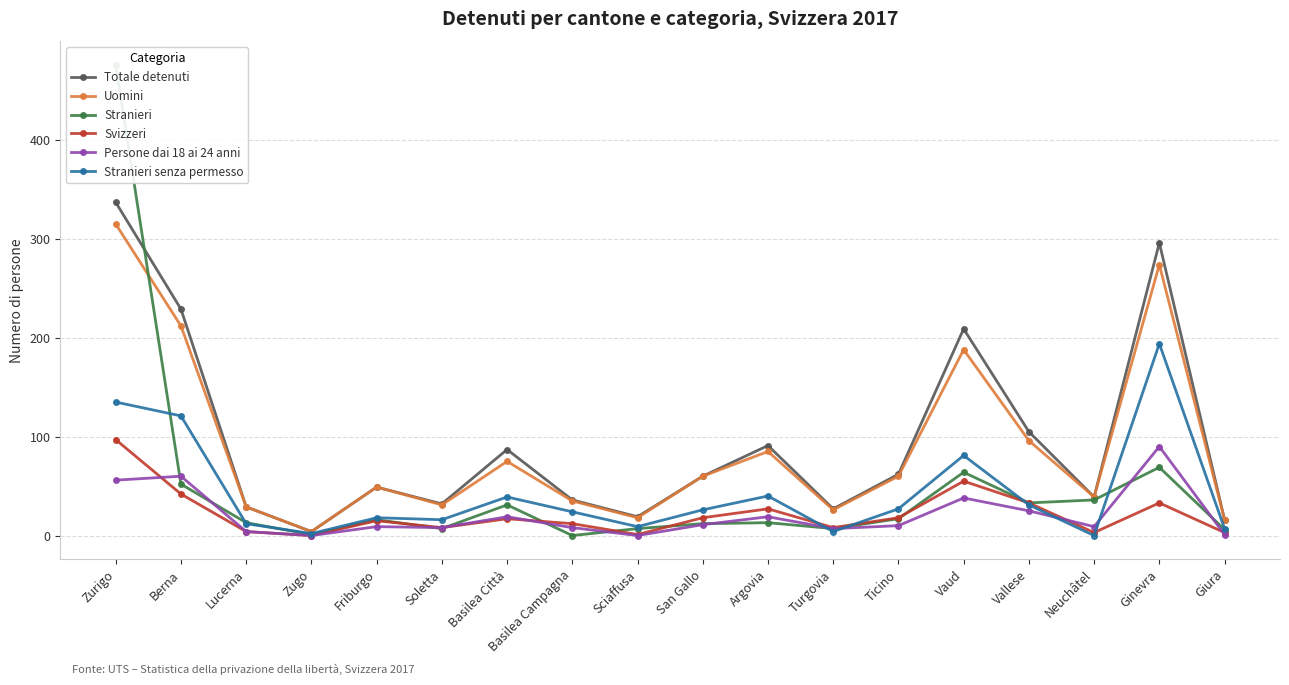

Reading left to right, what are all the values shown in this chart?

Totale detenuti: 337	229	29	4	49	32	87	36	19	60	91	27	62	209	105	39	296	16
Uomini: 315	212	29	4	49	31	75	35	18	60	85	26	60	188	96	39	274	16
Stranieri: 476	52	13	1	16	7	31	0	7	12	13	7	17	64	33	36	69	6
Svizzeri: 97	42	4	0	15	8	17	12	1	18	27	8	18	55	33	3	33	3
Persone dai 18 ai 24 anni: 56	60	4	0	9	8	19	8	0	11	19	7	10	38	25	9	90	1
Stranieri senza permesso: 135	121	12	2	18	16	39	24	9	26	40	4	27	81	31	0	194	7